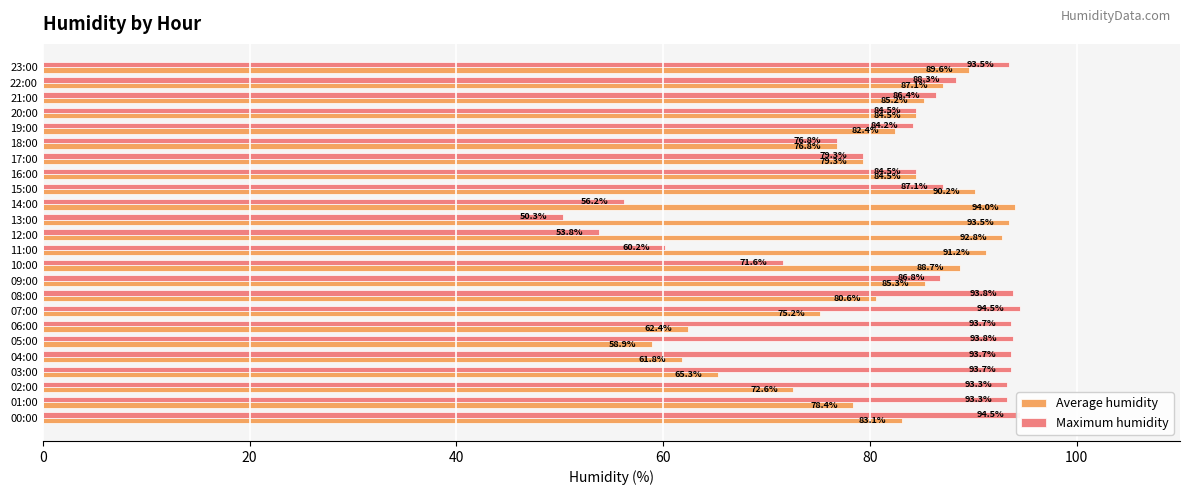

How many data points in Maximum humidity are above 87?

12